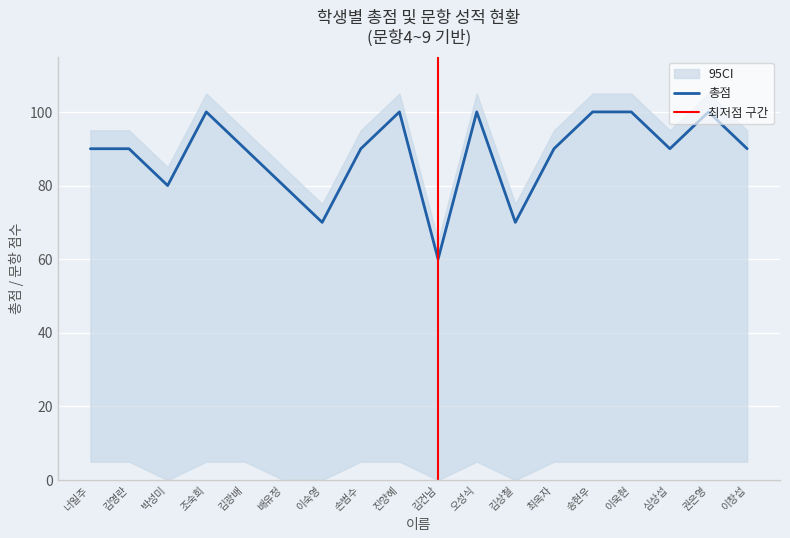

Is it true that 총점 equals 90 at 이창섭?

True